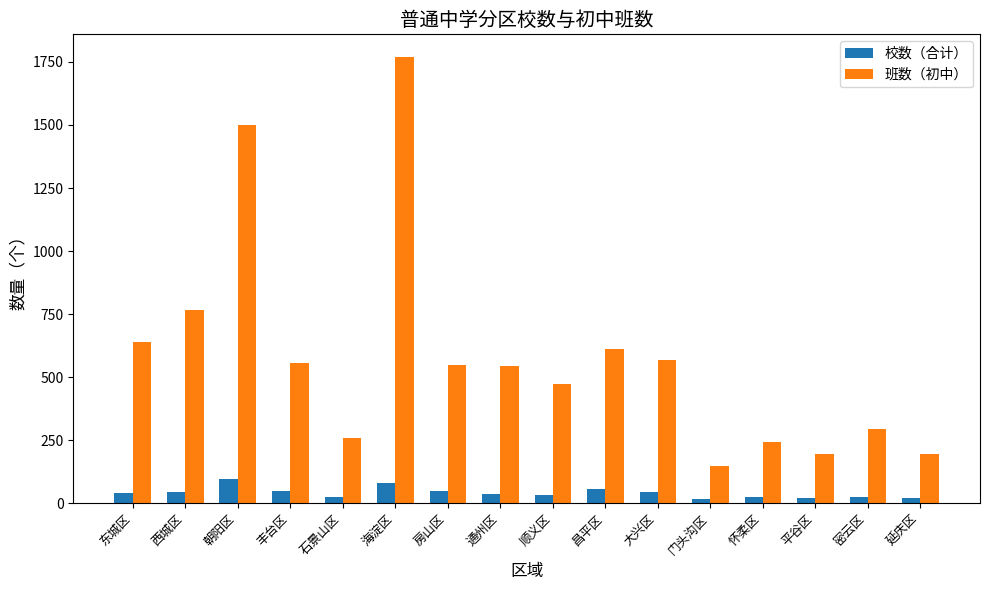

Is it true that 班数（初中） equals 214 at 西城区?

False